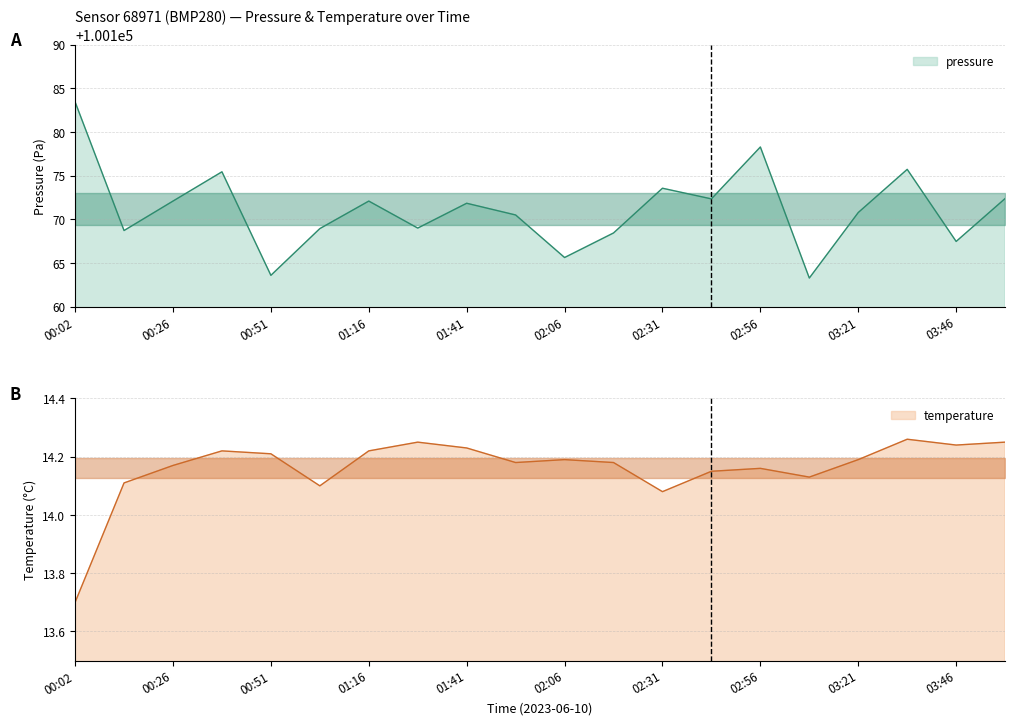

Which series has the largest range (max minus min)?

pressure